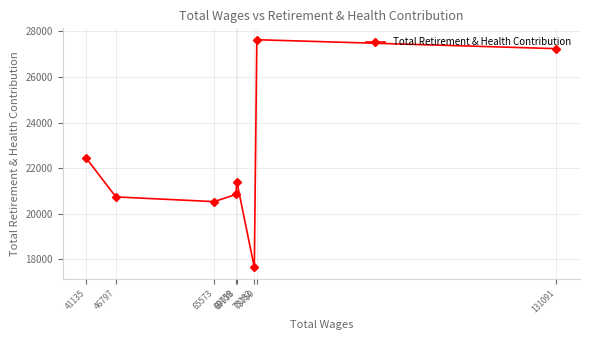

Count the number of data series in this chart.

1